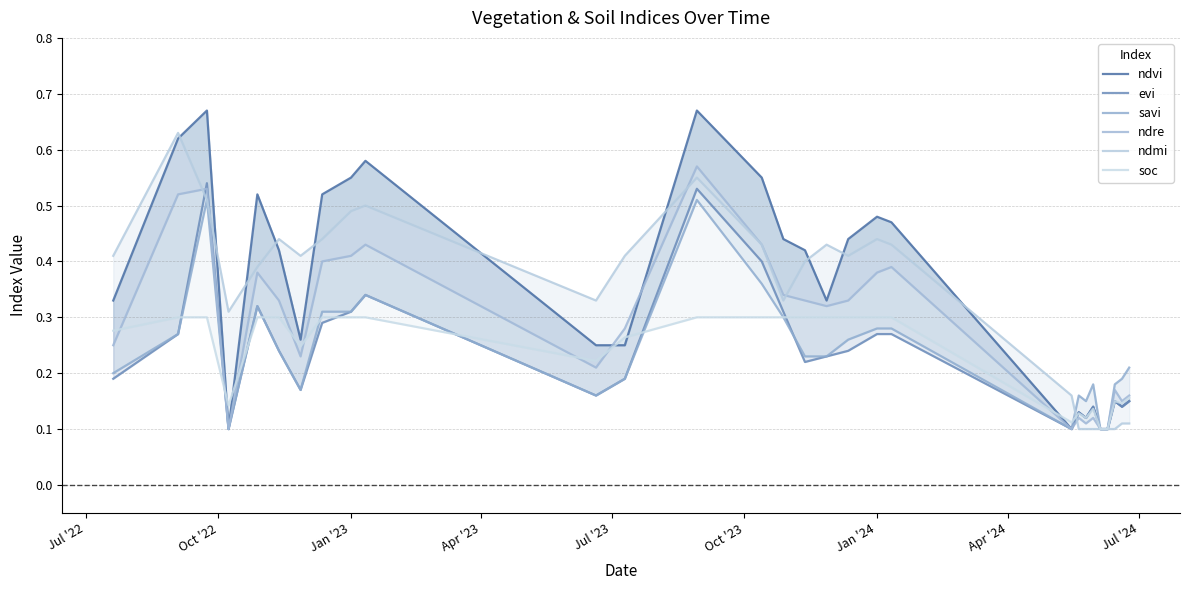

What is the difference between the maximum and second lowest values in the ndvi series?

0.6